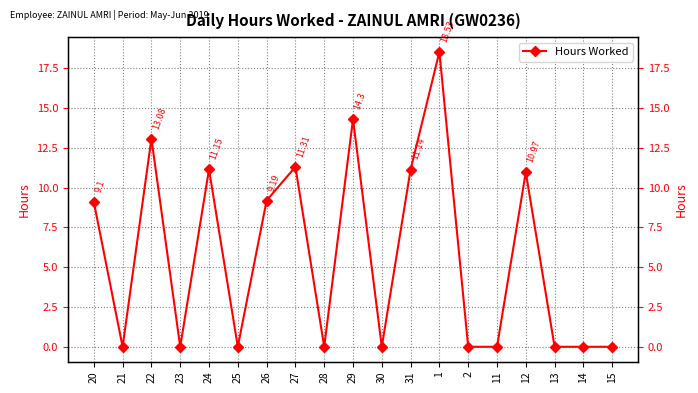

At which category does the chart reach its peak across all series?

1